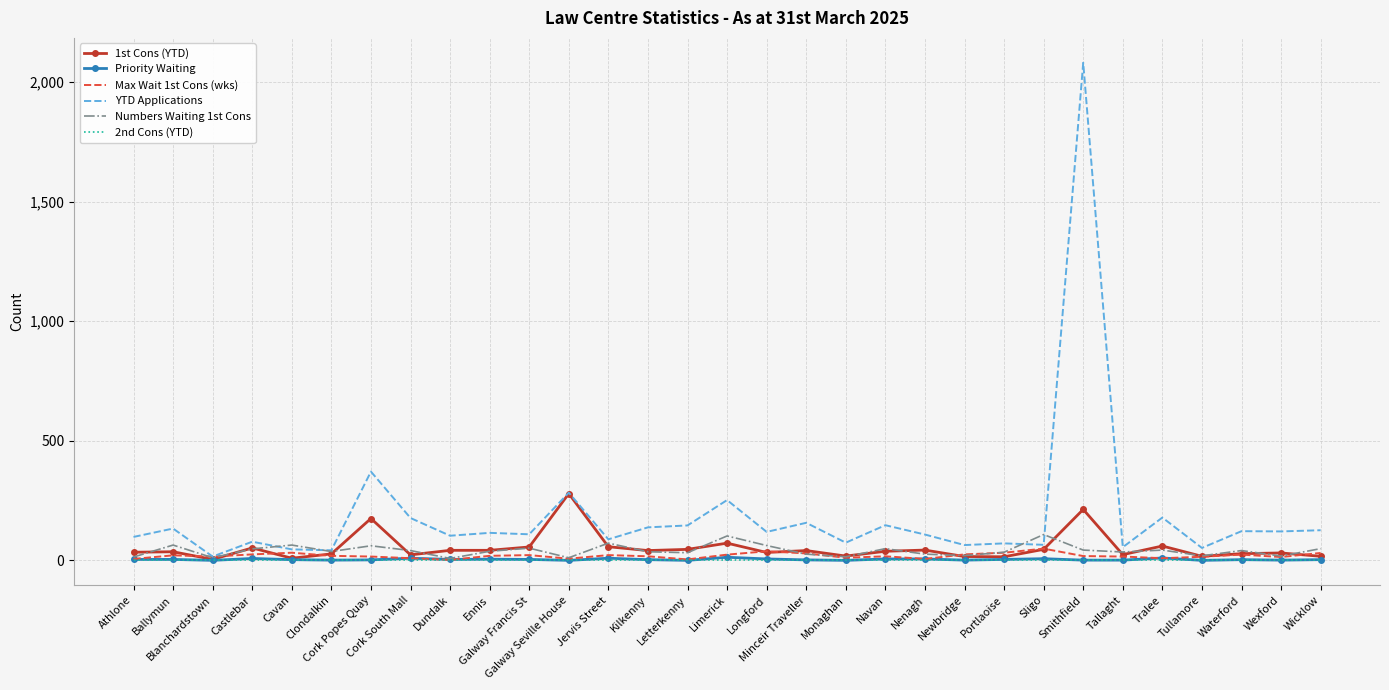

Which series has the largest total across all categories?

YTD Applications